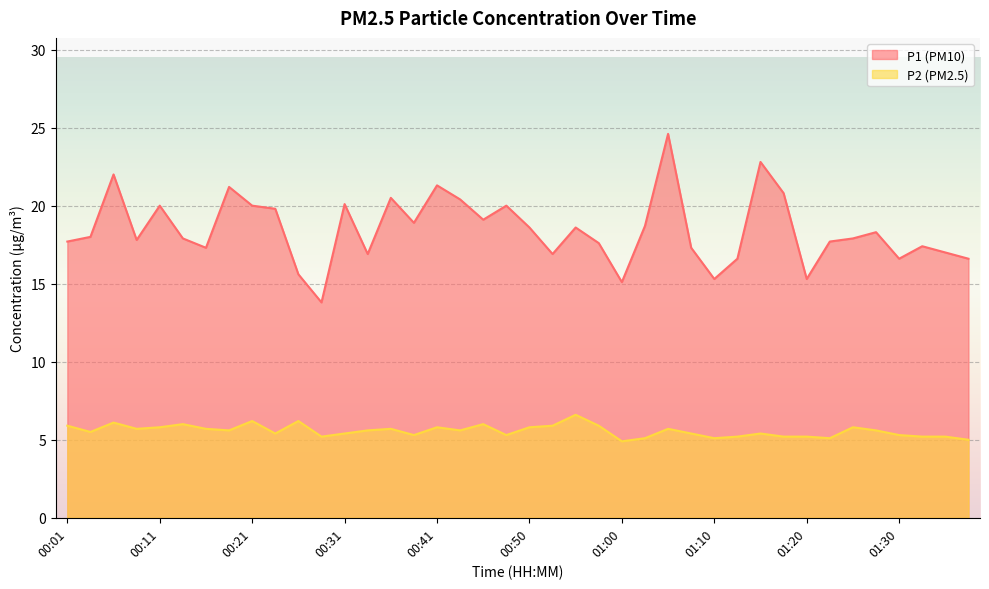

What position from the left is 00:36?

15